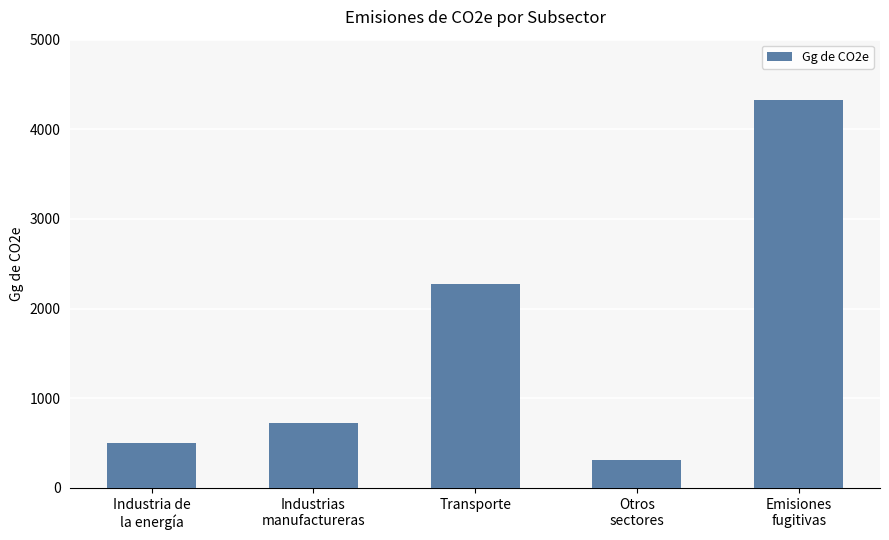

Are the bars grouped side by side (vs. stacked)?

No